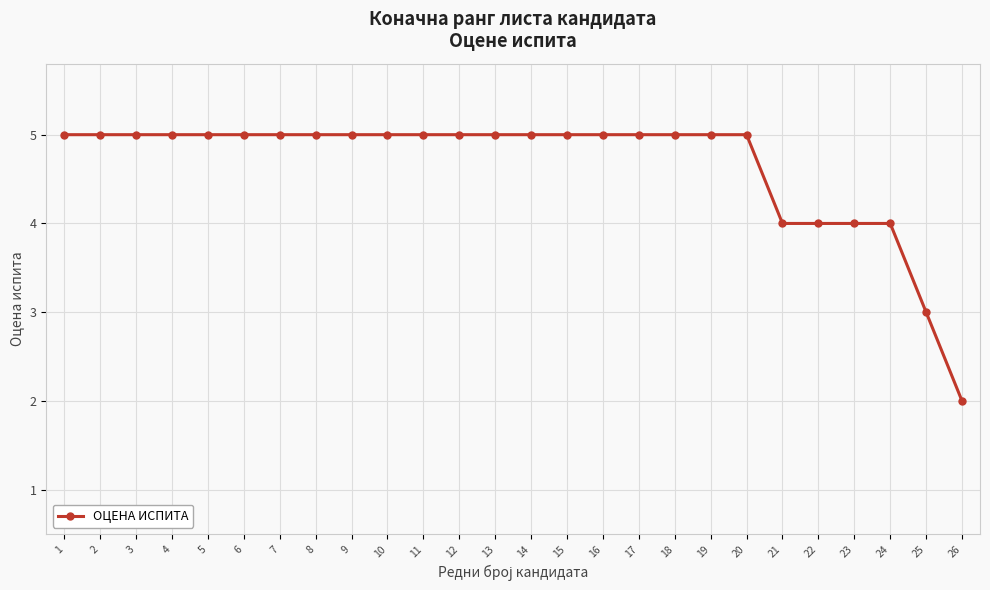

The value at 18 is 5. True or false?

True